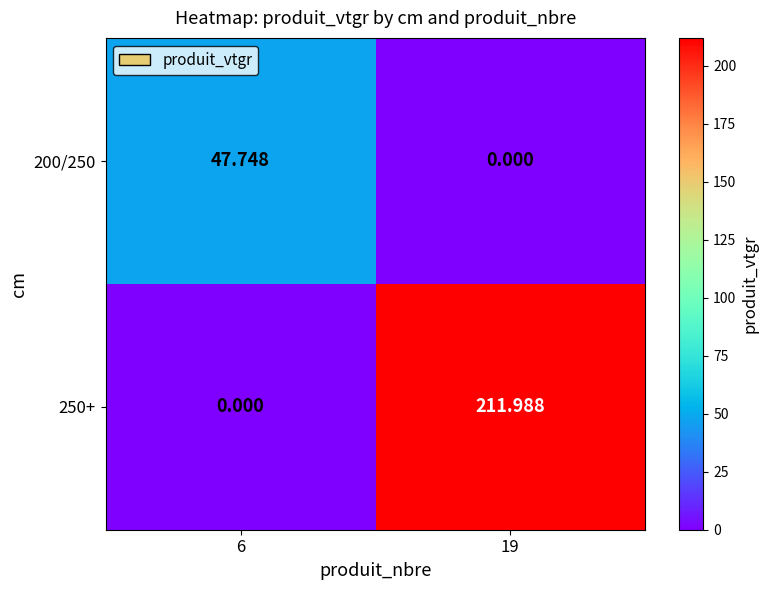

Is the value of 200/250 at 6 greater than the value of 250+ at 6?

Yes